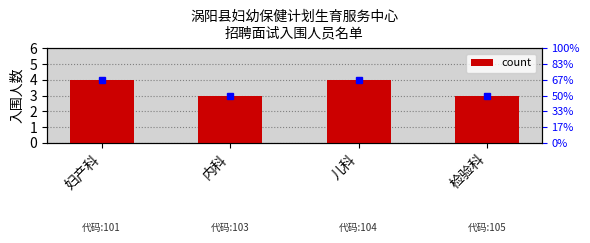

What is the difference between the maximum and second lowest values?

1